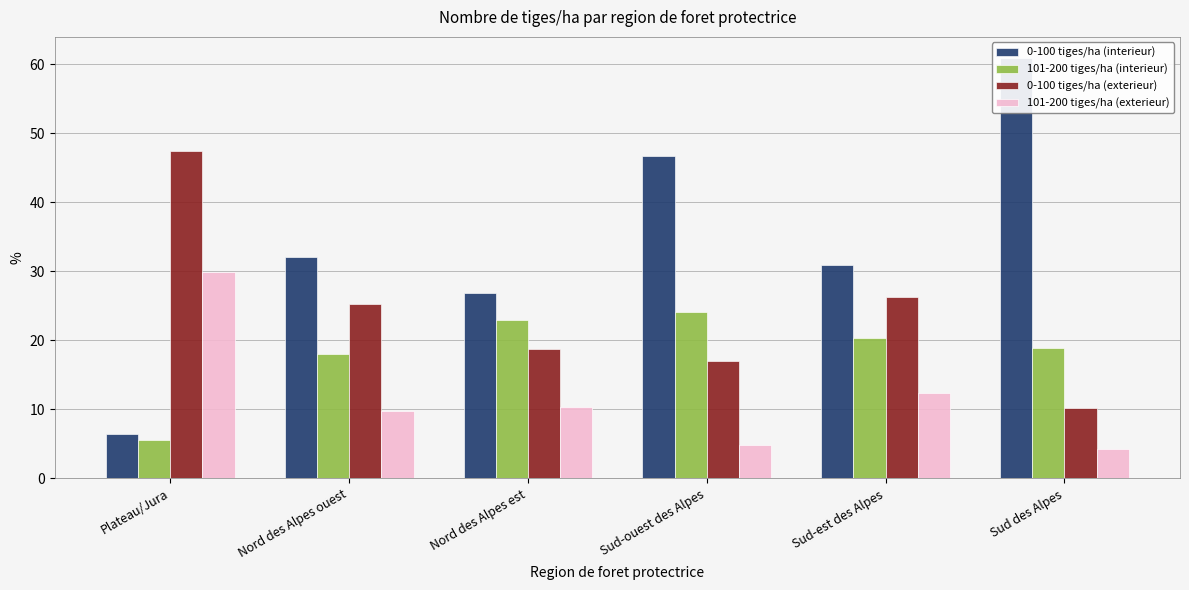

How many data points in 0-100 tiges/ha (exterieur) are less than 25?

3